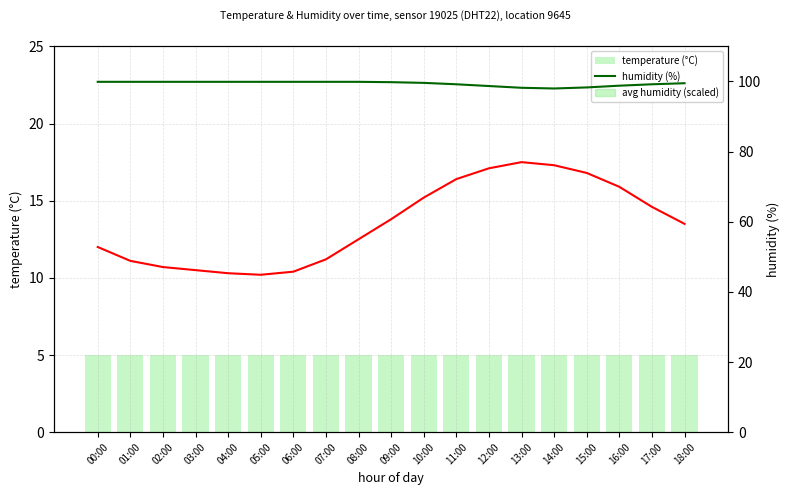

Is the value of avg humidity (scaled) at 00:00 greater than the value of humidity (%) at 05:00?

No